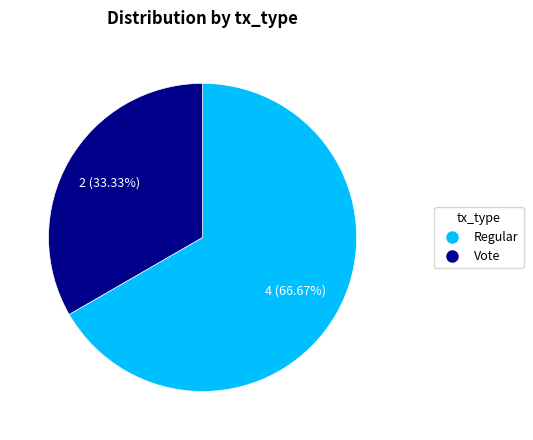

Does any single category account for the majority?

Yes